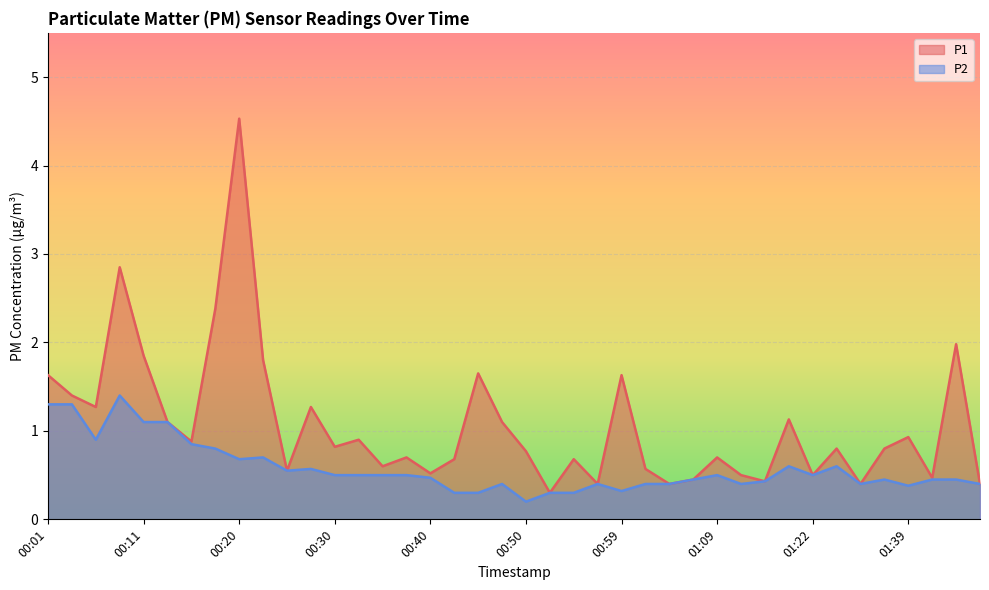

Where is P2 nearest to the value 0?

00:50